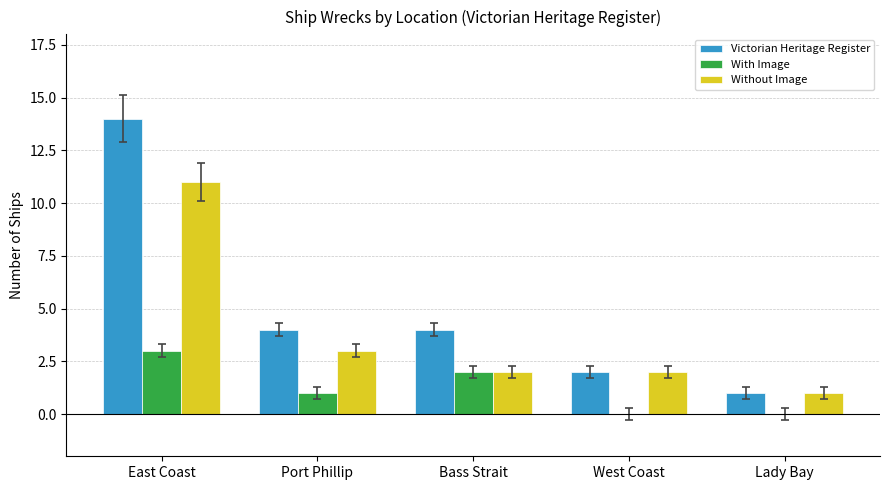

Reading left to right, extract all data points from this chart.

Victorian Heritage Register: 14	4	4	2	1
With Image: 3	1	2	0	0
Without Image: 11	3	2	2	1